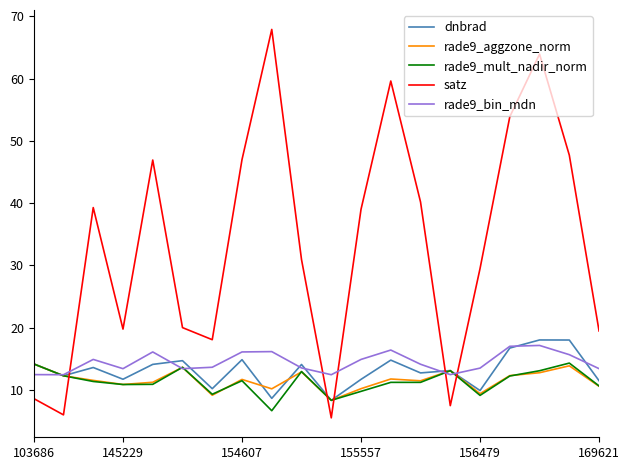

What is the lowest value of the satz series?

5.5